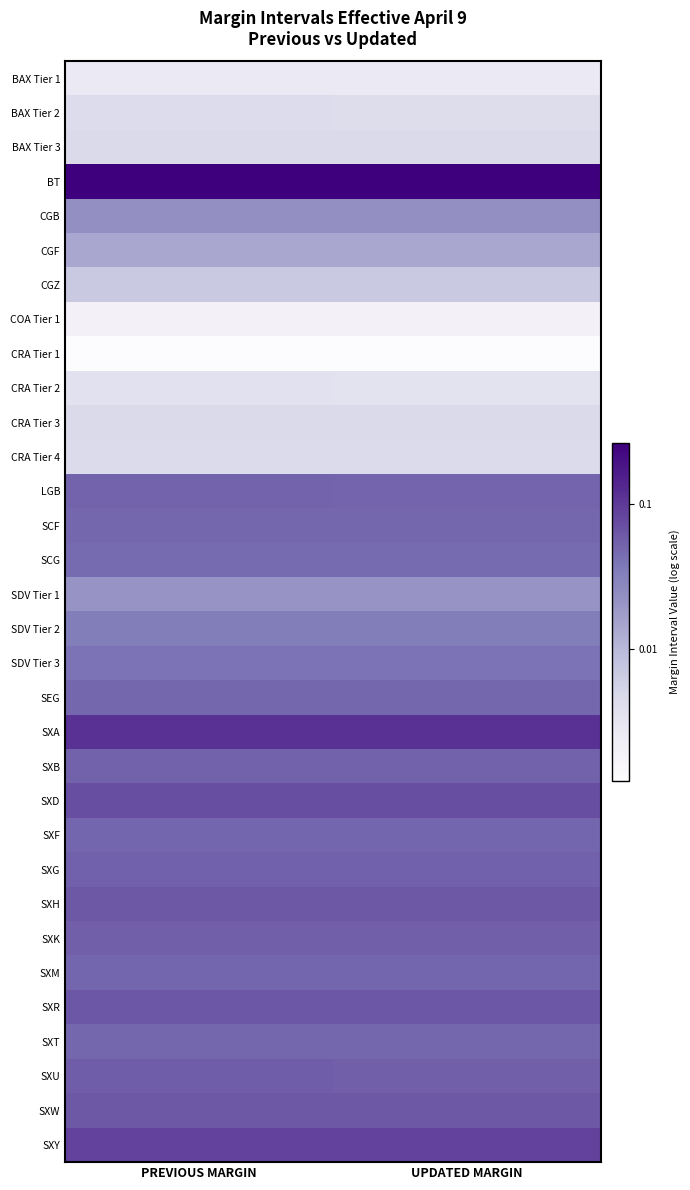

Which category has the lowest value across all series?

UPDATED MARGIN